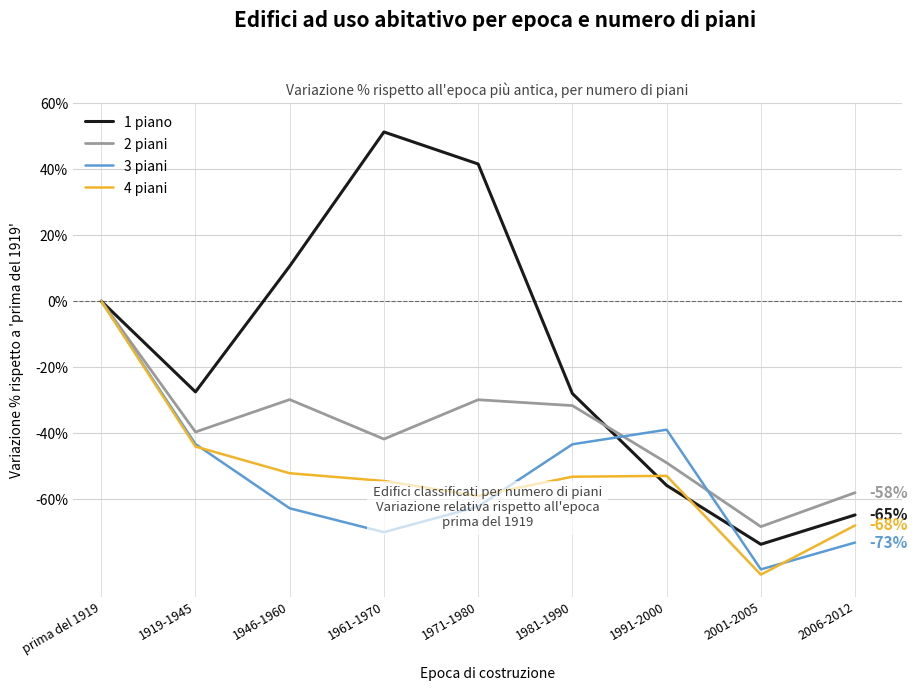

Which series has the widest spread of values?

1 piano